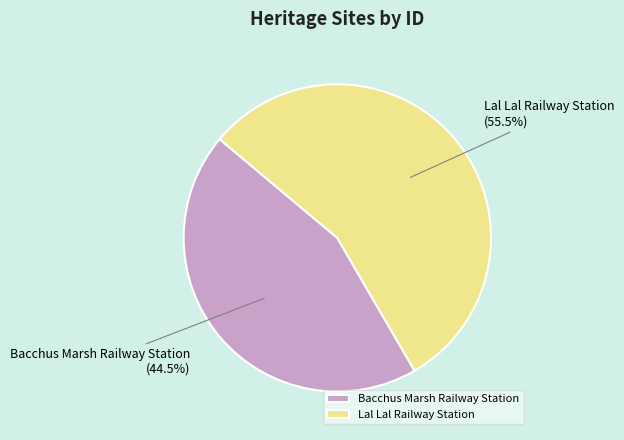

Is Lal Lal Railway Station the majority of the pie?

Yes